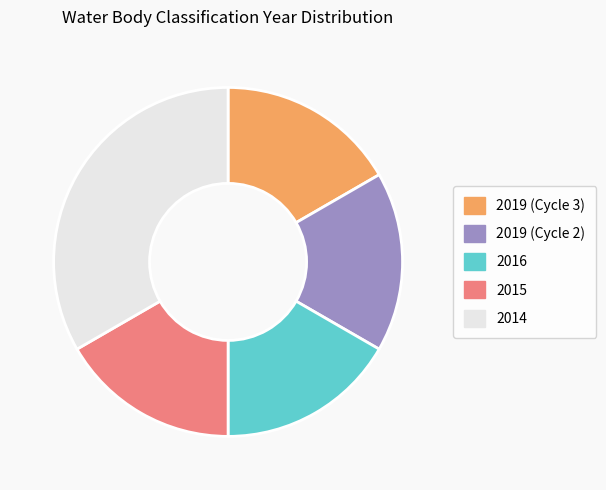

Approximately how many times larger is the value at 2019 (Cycle 3) compared to 2019 (Cycle 2)?

1.0